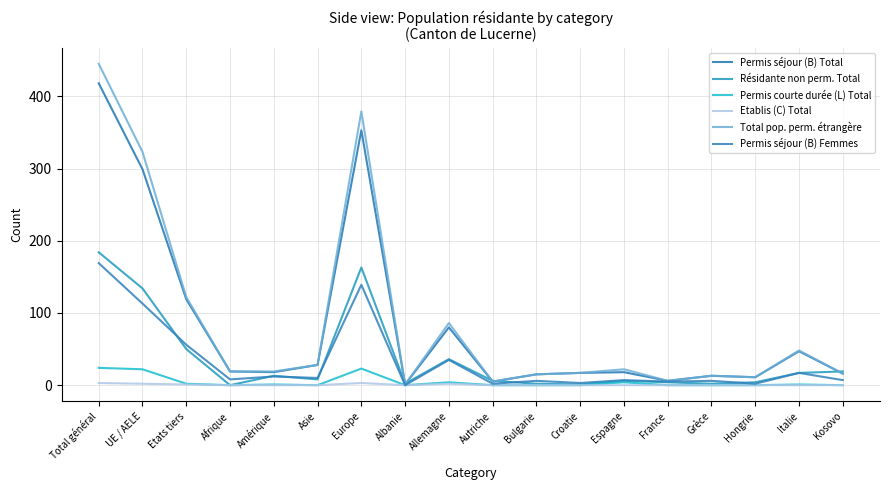

Is the value of Permis courte durée (L) Total at Afrique greater than the value of Résidante non perm. Total at Espagne?

No